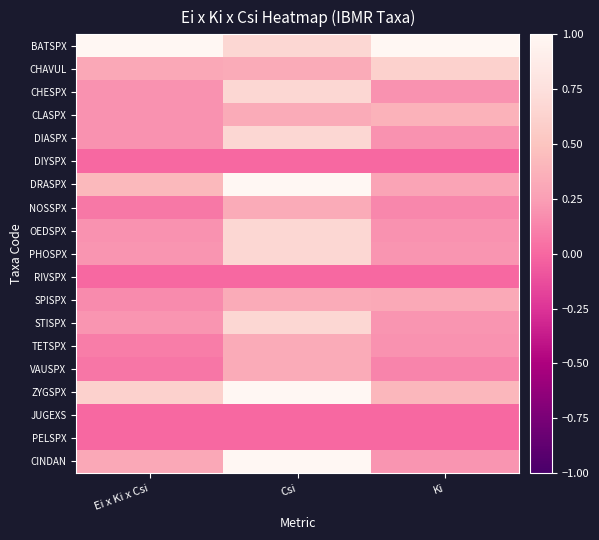

At which category is the sum across all series the highest?

Csi